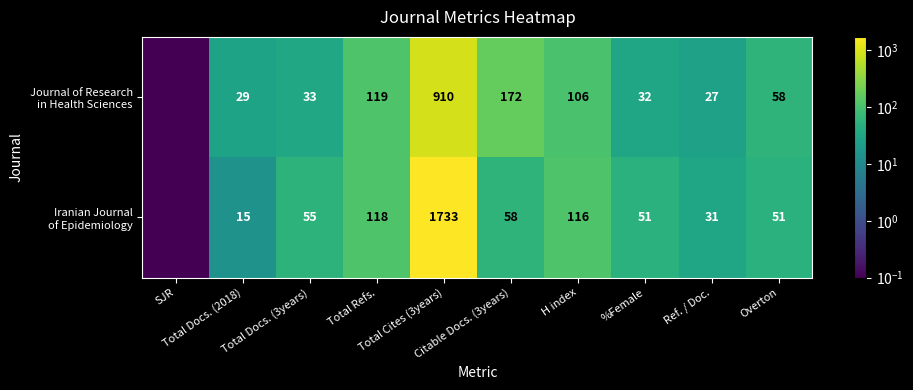

Rank the categories by Iranian Journal of Epidemiology value from lowest to highest.

SJR, Total Docs. (2018), Ref. / Doc., %Female, Overton, Total Docs. (3years), Citable Docs. (3years), H index, Total Refs., Total Cites (3years)